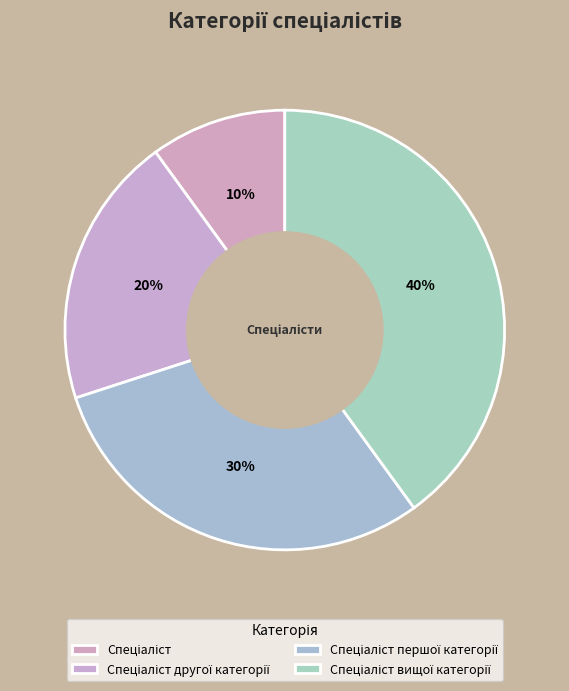

How many segments does this pie chart have?

4